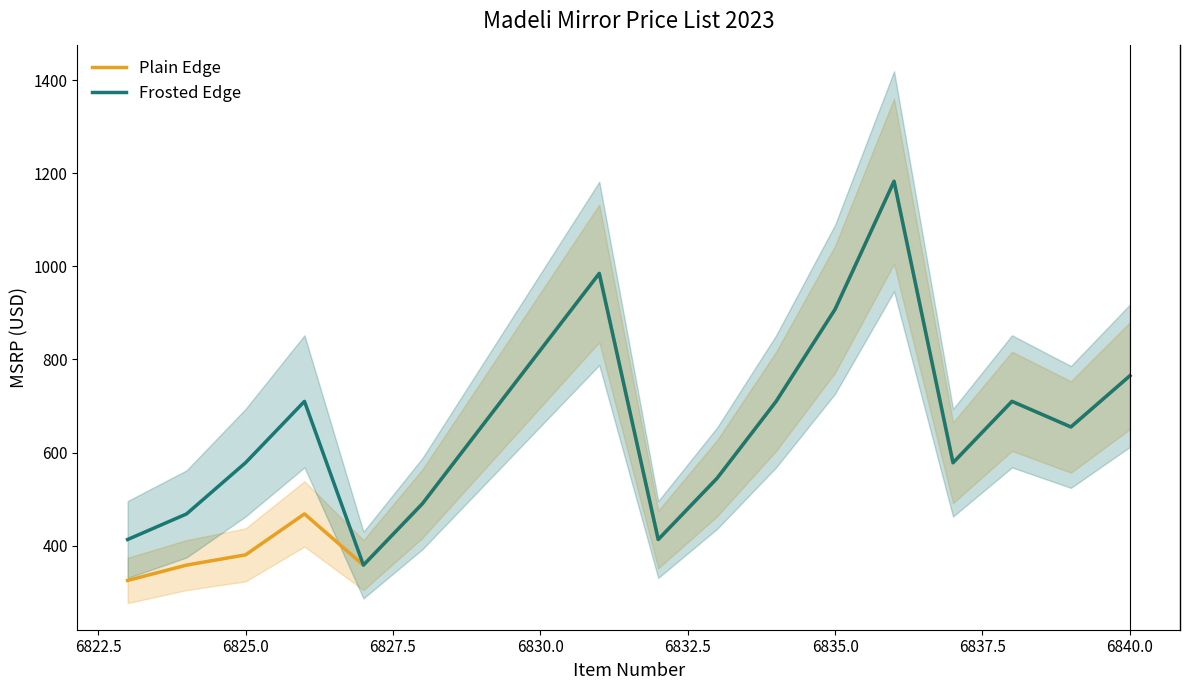

Is it true that Frosted Edge equals 353 at 6830.0?

False